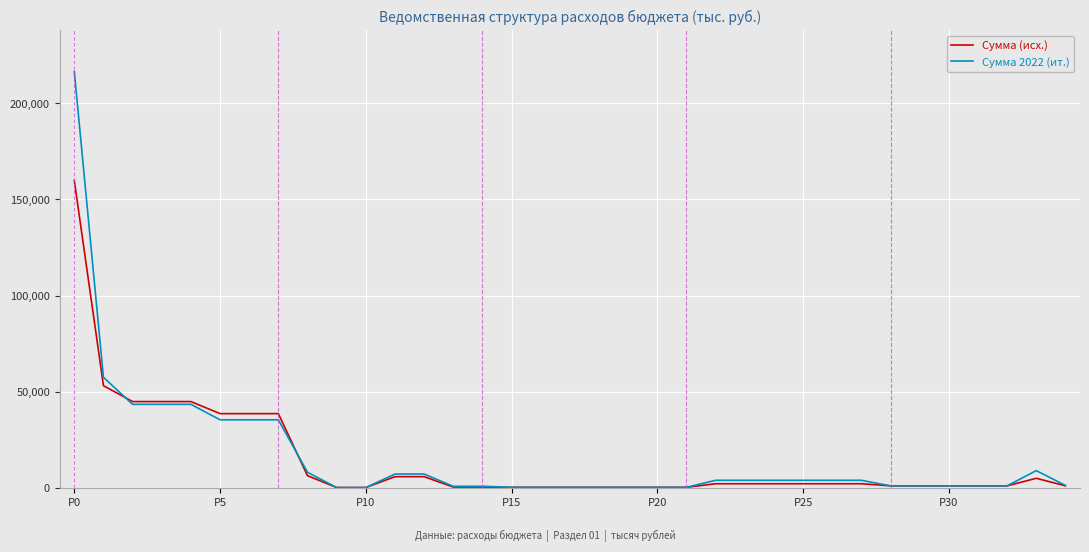

How many lines are shown in the chart?

2